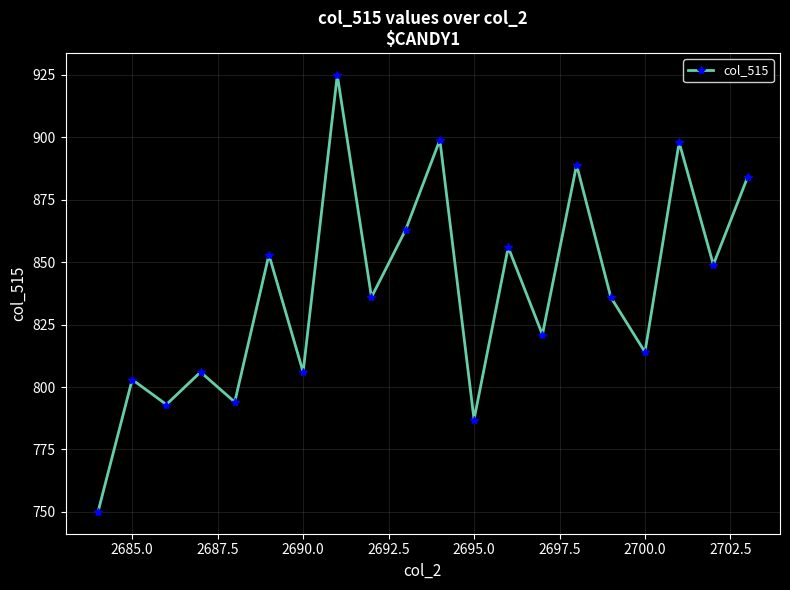

What is the value of the 12th point from the left?

787